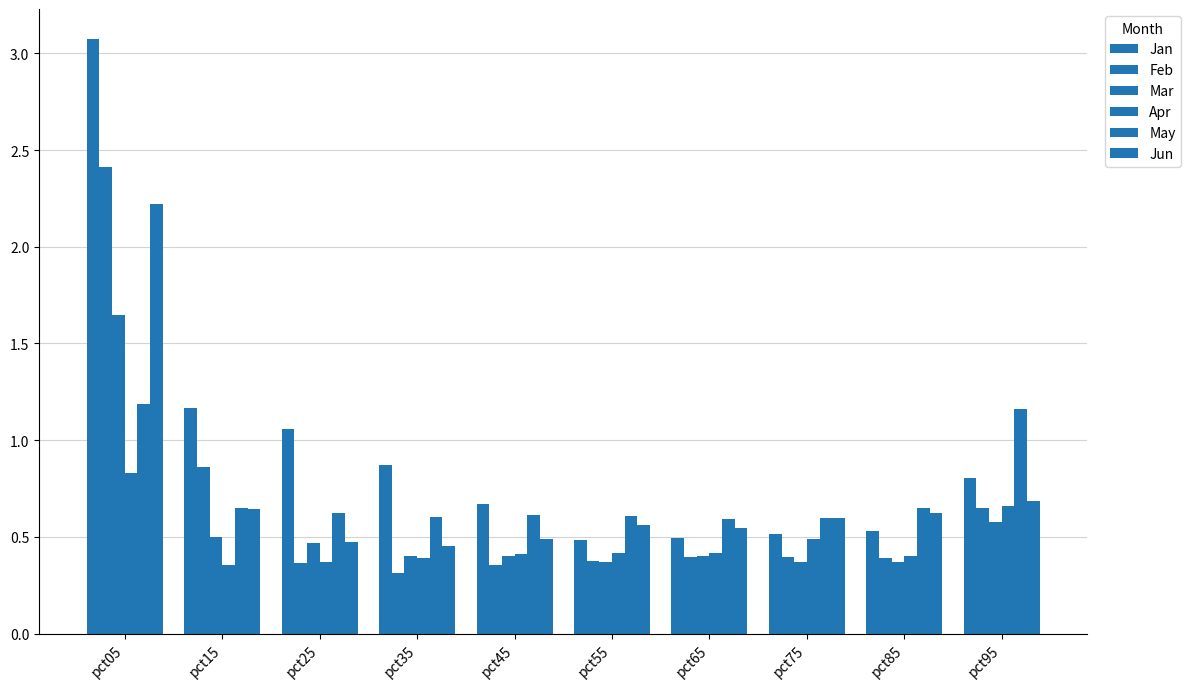

Is the value of Feb at pct15 greater than the value of Jun at pct45?

Yes